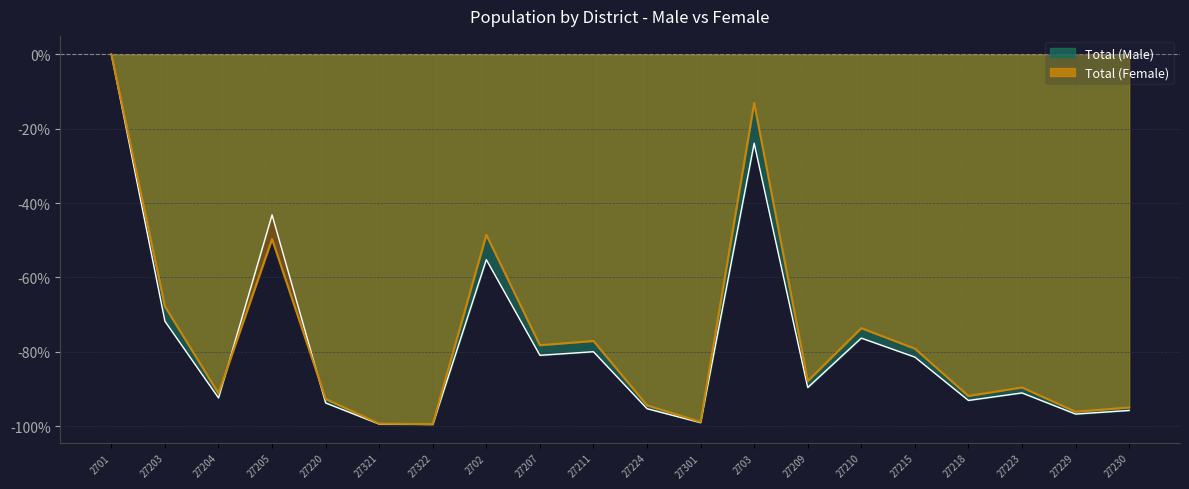

What is the total value across all series at 27209?

-177.4